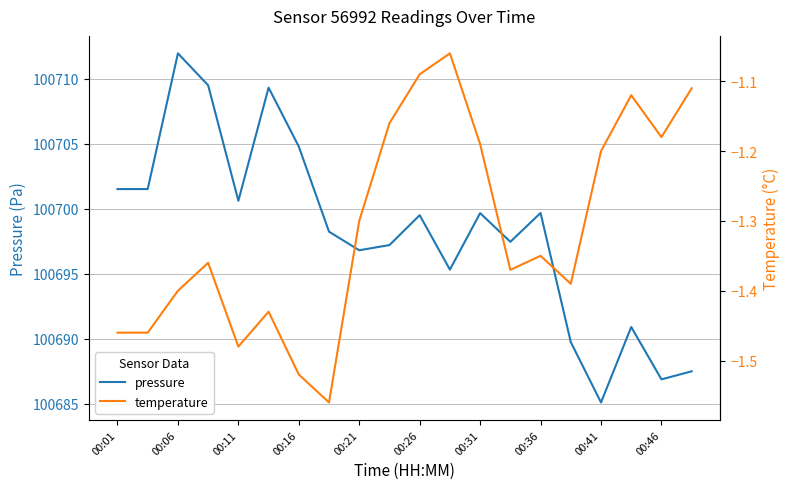

Reading right to left, what are all the values shown in this chart?

pressure: 100687.5	100686.9	100690.9	100685.1	100689.7	100699.7	100697.4	100699.7	100695.3	100699.5	100697.2	100696.8	100698.2	100704.8	100709.3	100700.6	100709.5	100712.0	100701.5	100701.5
temperature: -1.1	-1.2	-1.1	-1.2	-1.4	-1.4	-1.4	-1.2	-1.1	-1.1	-1.2	-1.3	-1.6	-1.5	-1.4	-1.5	-1.4	-1.4	-1.5	-1.5